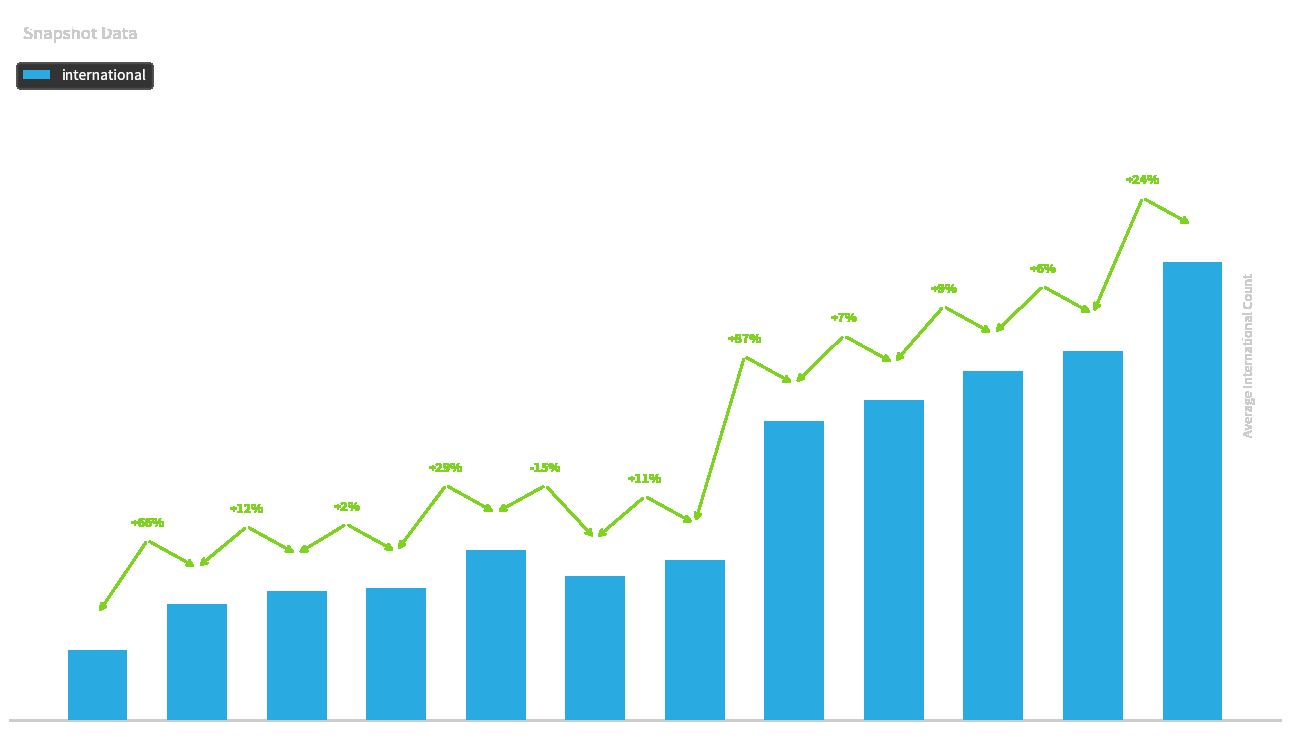

At which label is the value closest to 81147?

2014